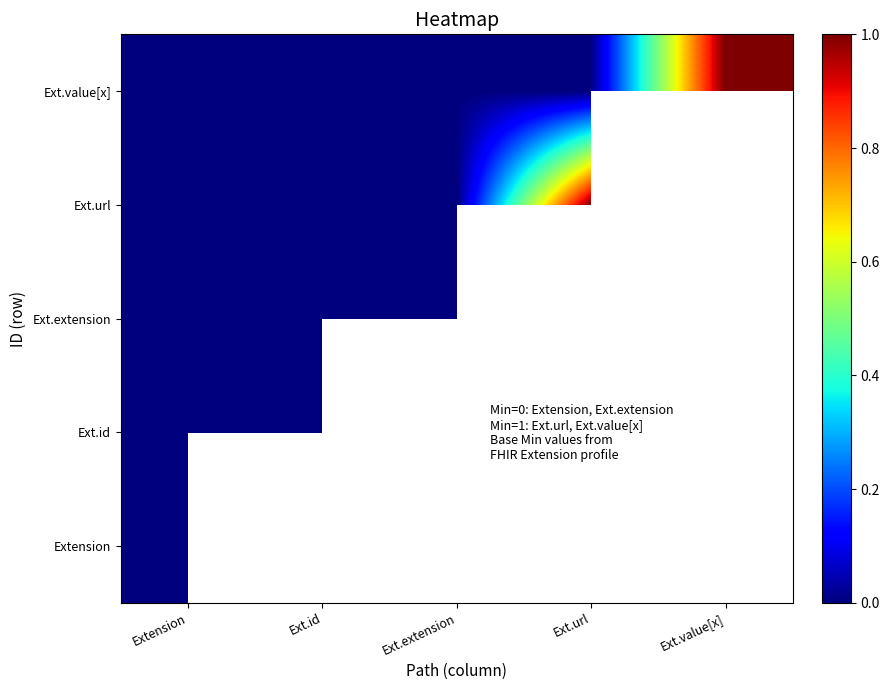

Between Ext.value[x] and Ext.id, which is larger?

Ext.value[x]